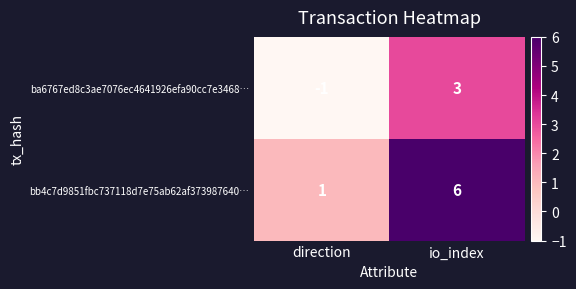

Rank the series at io_index from highest to lowest value.

bb4c7d9851fbc737118d7e75ab62af373987640…, ba6767ed8c3ae7076ec4641926efa90cc7e3468…